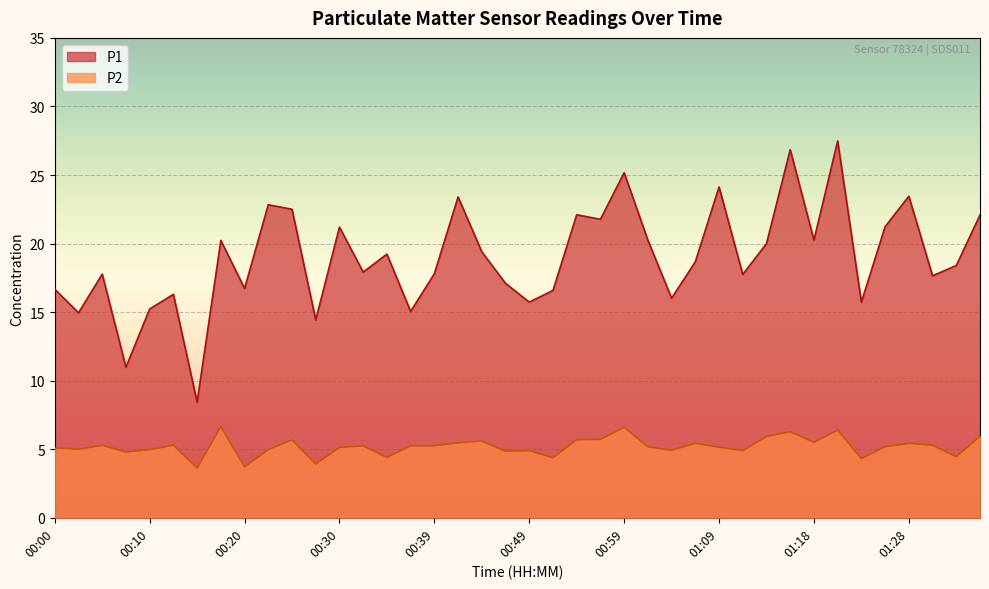

Reading right to left, transcribe all the data shown in this chart.

P1: 22.1	18.4	17.6	23.4	21.2	15.7	27.5	20.2	26.9	20.0	17.8	24.1	18.7	16.0	20.2	25.2	21.8	22.1	16.6	15.7	17.1	19.4	23.4	17.8	15.1	19.2	17.9	21.2	14.4	22.5	22.8	16.7	20.2	8.4	16.3	15.2	11.0	17.8	14.9	16.7
P2: 6.0	4.5	5.3	5.4	5.2	4.3	6.4	5.5	6.3	5.9	4.9	5.2	5.4	4.9	5.2	6.6	5.7	5.7	4.4	4.9	4.8	5.6	5.5	5.2	5.2	4.4	5.2	5.1	3.9	5.7	5.0	3.7	6.7	3.6	5.3	5.0	4.8	5.3	5.0	5.1